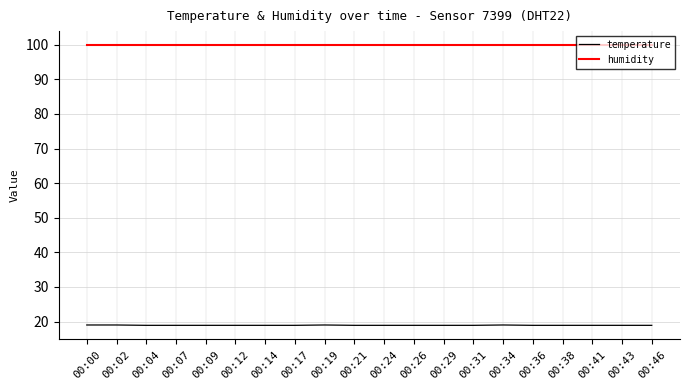

How many lines are shown in the chart?

2